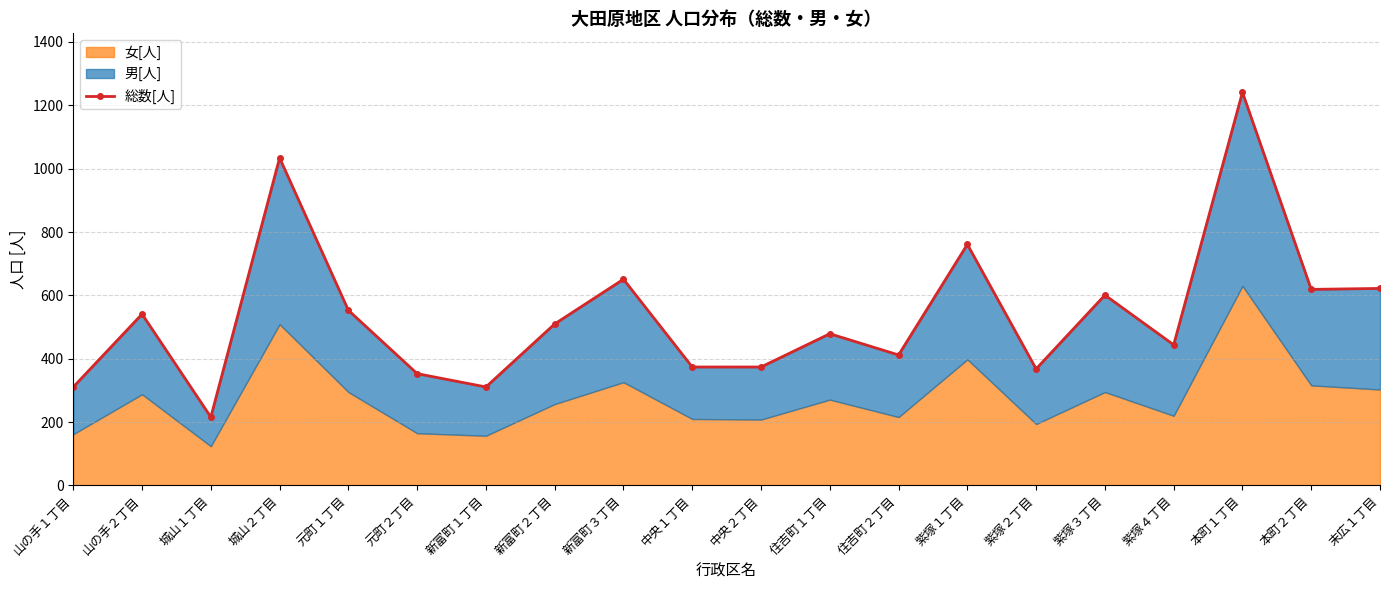

Rank the categories by value from highest to lowest.

本町１丁目, 城山２丁目, 紫塚１丁目, 新富町３丁目, 末広１丁目, 本町２丁目, 紫塚３丁目, 元町１丁目, 山の手２丁目, 新富町２丁目, 住吉町１丁目, 紫塚４丁目, 住吉町２丁目, 中央１丁目, 中央２丁目, 紫塚２丁目, 元町２丁目, 山の手１丁目, 新富町１丁目, 城山１丁目